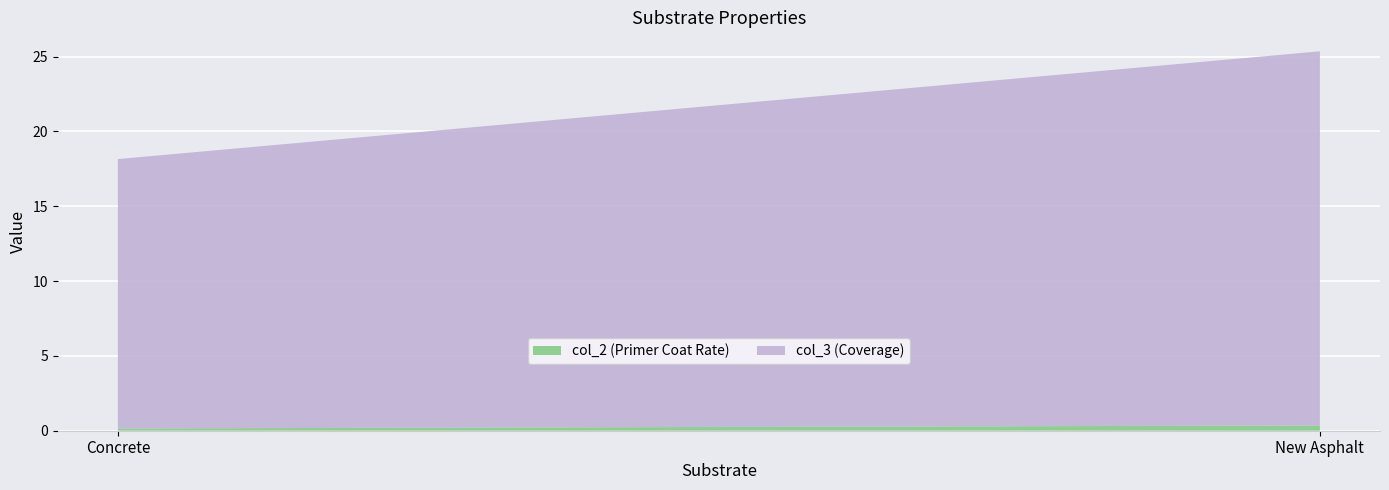

Reading left to right, what are all the values shown in this chart?

col_2 (Primer Coat Rate): 0.1	0.3
col_3 (Coverage): 18.0	25.0